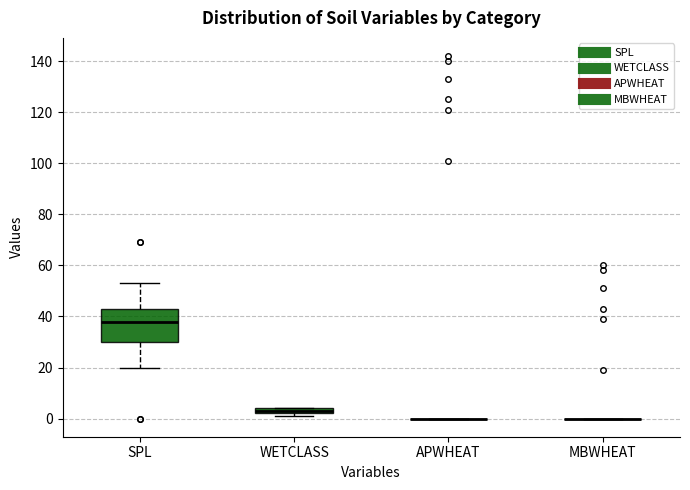

Which box is the tallest, from its lower edge to its upper edge?

SPL